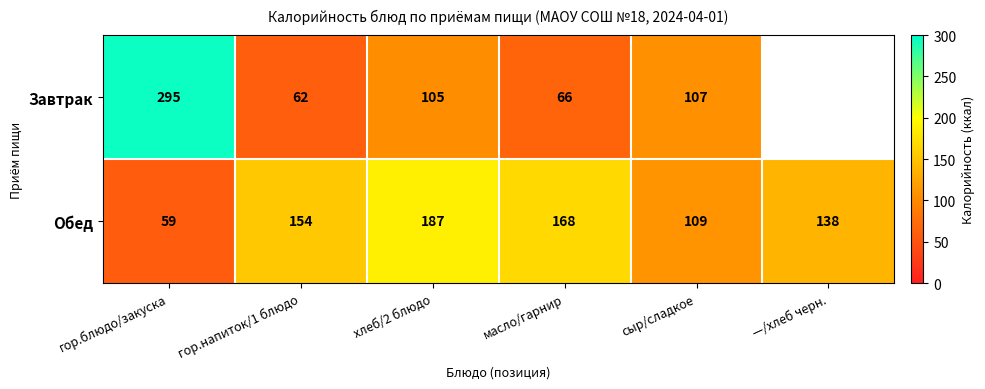

What is the approximate value of Обед at сыр/сладкое?

109